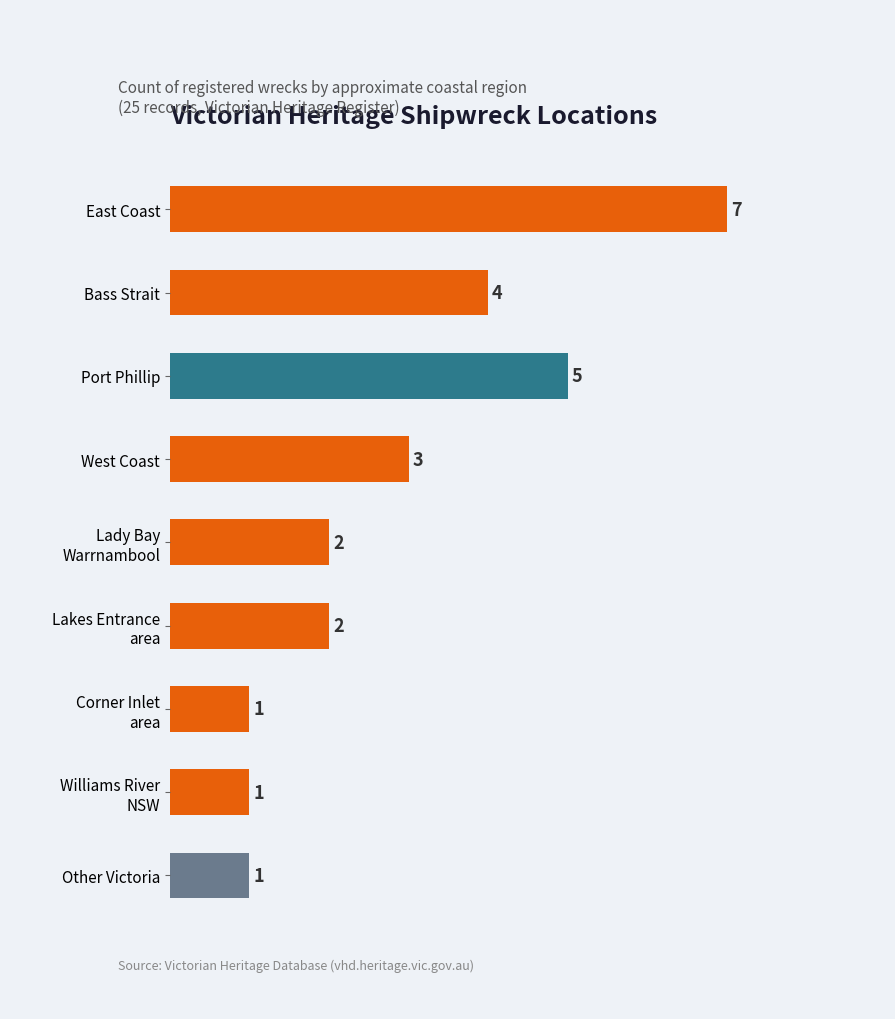

Does the chart contain any negative values?

No